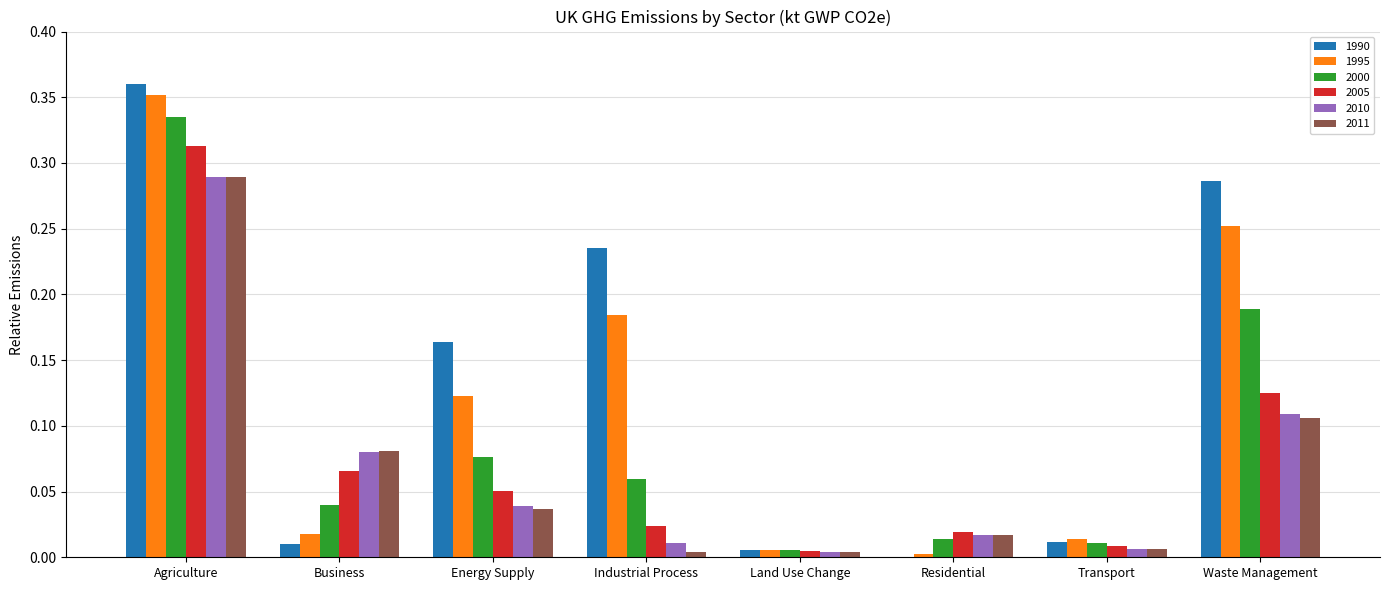

What is the total value across all series at Energy Supply?

0.5